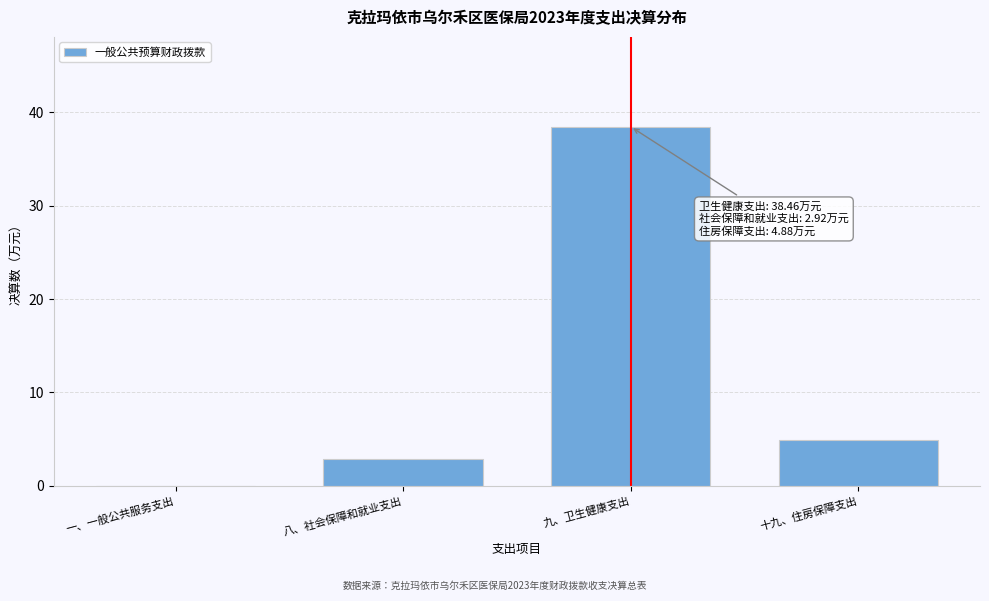

Which has a higher value, 八、社会保障和就业支出 or 十九、住房保障支出?

十九、住房保障支出